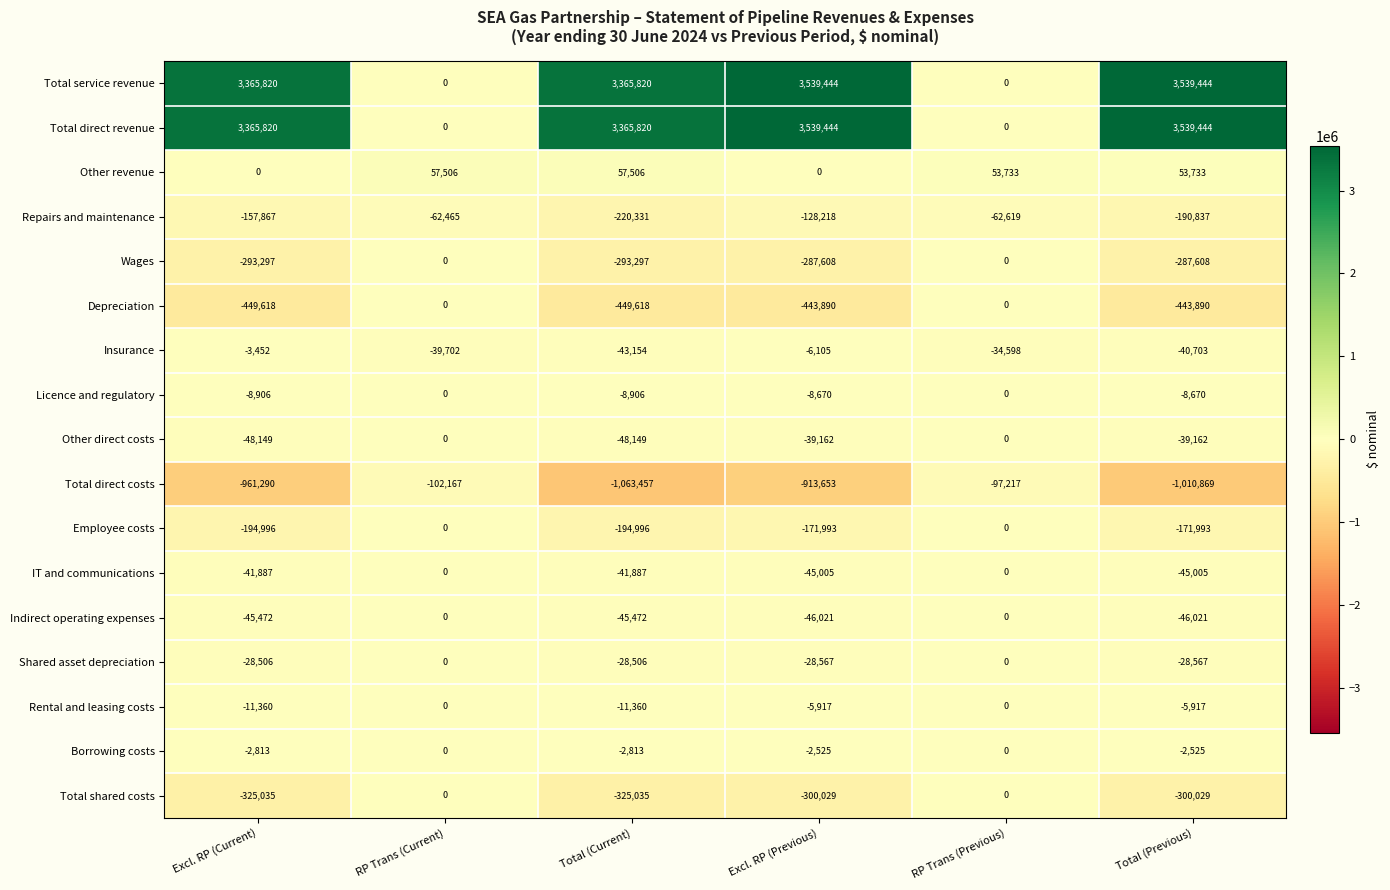

Rank the categories by Insurance value from lowest to highest.

Total (Current), Total (Previous), RP Trans (Current), RP Trans (Previous), Excl. RP (Previous), Excl. RP (Current)